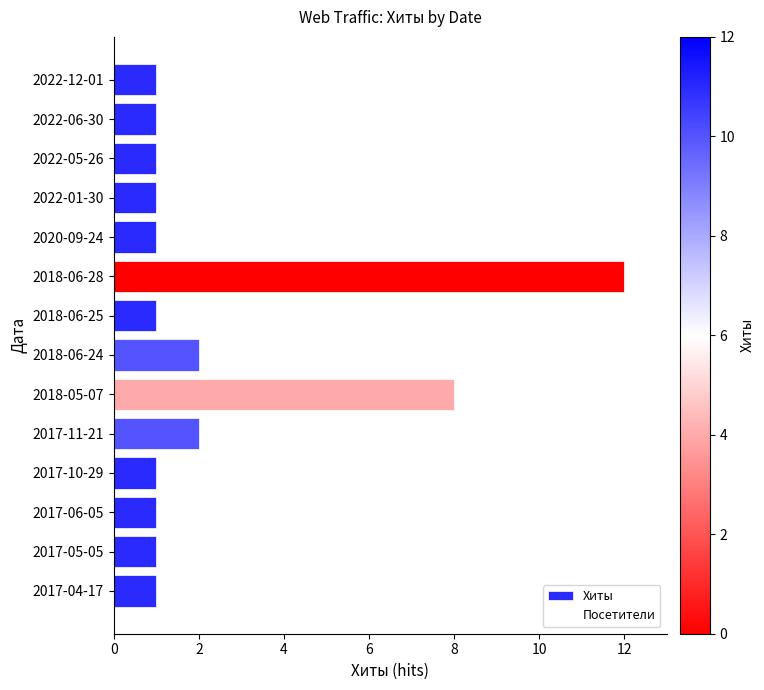

What is the ratio of the value at 2017-06-05 to the value at 2022-01-30?

1.0